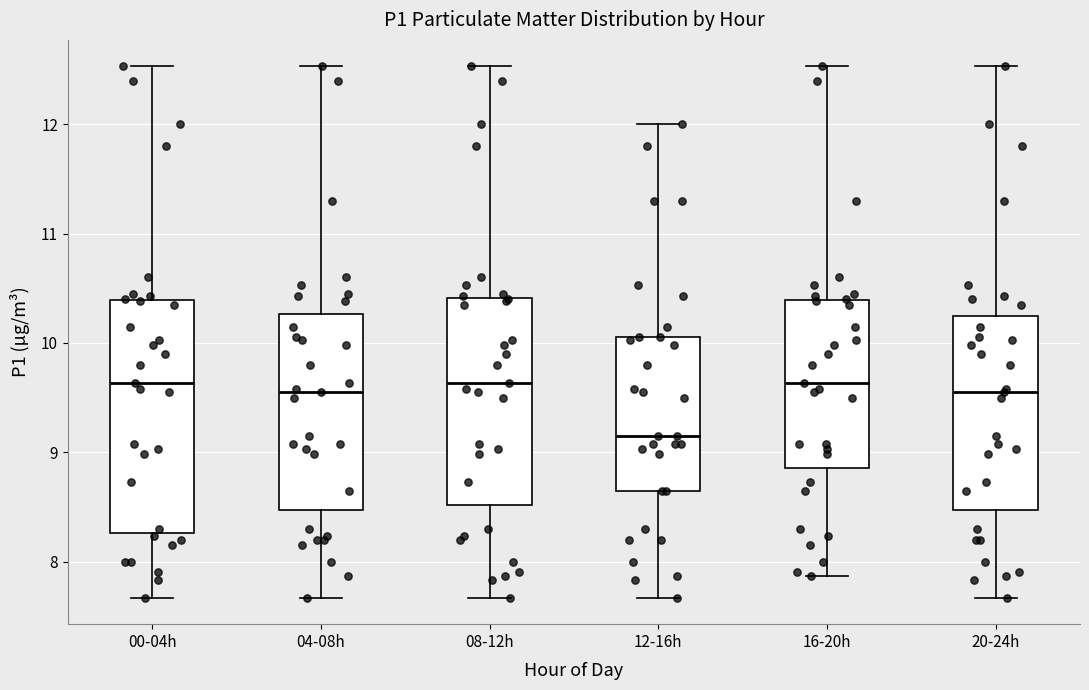

Reading left to right, read every box against the y-axis: the position of its median line, the range the box covers, and the ends of its whiskers. The values are not printed on the chart, so give them approximately, as read against the axis.

00-04h: median 9.6, box 8.3 to 10.4, whiskers 7.7 to 12.5
04-08h: median 9.6, box 8.5 to 10.3, whiskers 7.7 to 12.5
08-12h: median 9.6, box 8.5 to 10.4, whiskers 7.7 to 12.5
12-16h: median 9.2, box 8.7 to 10.1, whiskers 7.7 to 12.0
16-20h: median 9.6, box 8.9 to 10.4, whiskers 7.9 to 12.5
20-24h: median 9.6, box 8.5 to 10.3, whiskers 7.7 to 12.5